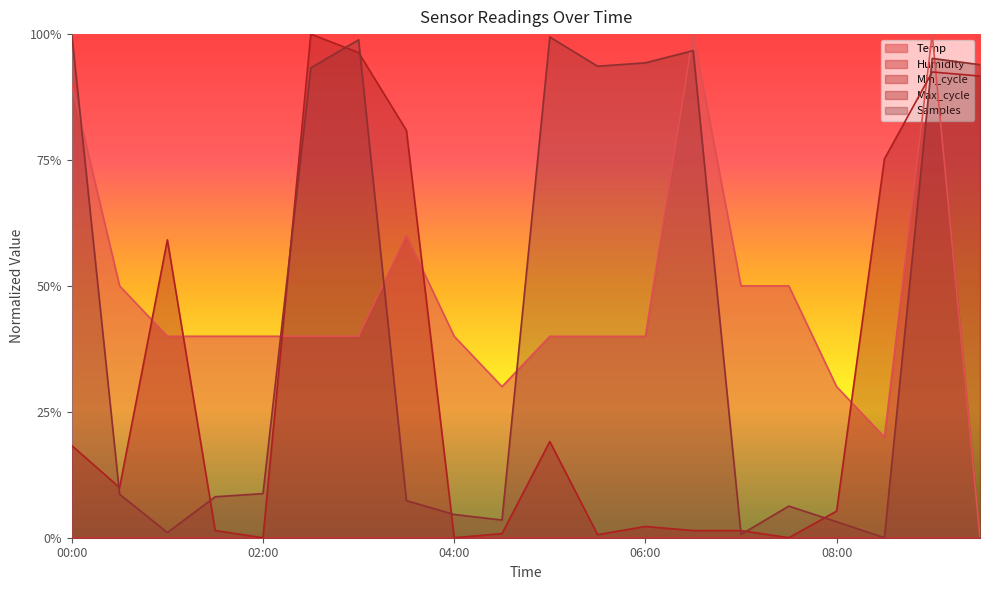

Reading left to right, list all the values displayed in this chart.

Samples: 00:00=1.0	00:30=0.1	01:00=0.0	01:30=0.1	02:00=0.1	02:30=0.9	03:00=1.0	03:30=0.1	04:00=0.0	04:30=0.0	05:00=1.0	05:30=0.9	06:00=0.9	06:30=1.0	07:00=0.0	07:30=0.1	08:00=0.0	08:30=0.0	09:00=1.0	09:30=0.9
Max_cycle: 00:00=0.2	00:30=0.1	01:00=0.6	01:30=0.0	02:00=0.0	02:30=1.0	03:00=1.0	03:30=0.8	04:00=0.0	04:30=0.0	05:00=0.2	05:30=0.0	06:00=0.0	06:30=0.0	07:00=0.0	07:30=0.0	08:00=0.1	08:30=0.8	09:00=0.9	09:30=0.9
Temp: 00:00=0.9	00:30=0.5	01:00=0.4	01:30=0.4	02:00=0.4	02:30=0.4	03:00=0.4	03:30=0.6	04:00=0.4	04:30=0.3	05:00=0.4	05:30=0.4	06:00=0.4	06:30=1.0	07:00=0.5	07:30=0.5	08:00=0.3	08:30=0.2	09:00=1.0	09:30=0.0